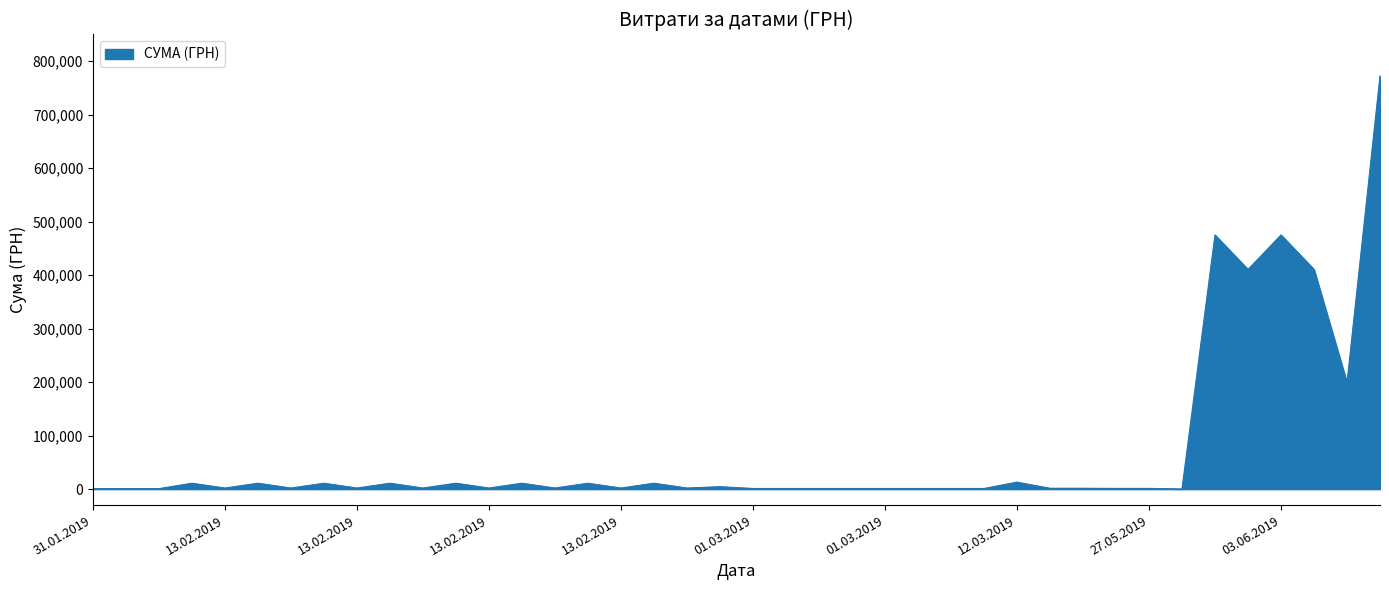

What is the maximum value shown in the chart?

772646.4